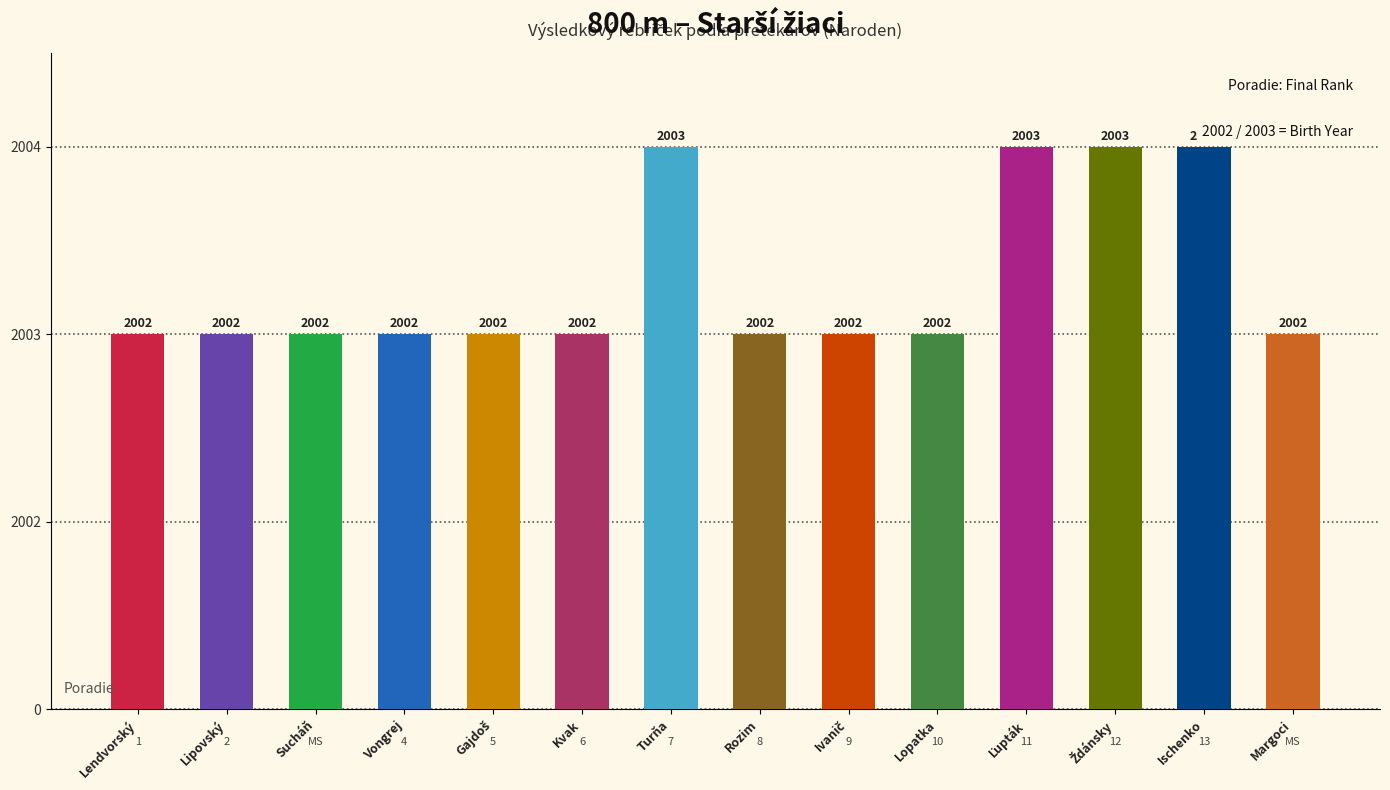

Reading left to right, transcribe all the data shown in this chart.

2	2	2	2	2	2	3	2	2	2	3	3	3	2